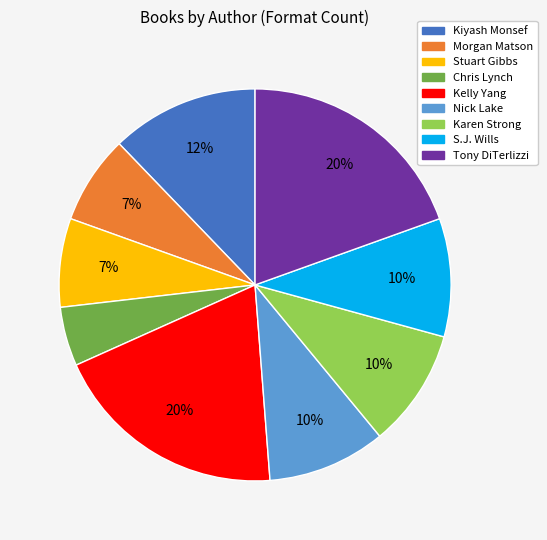

To the nearest percent, what is the average slice percentage?

11%